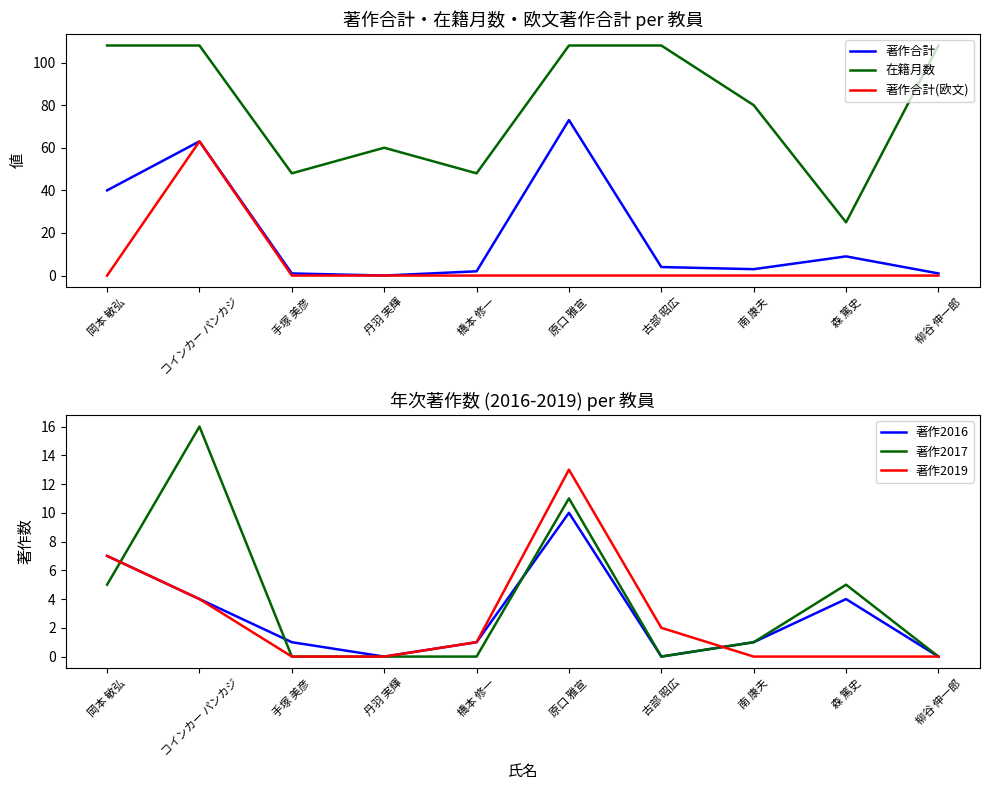

What is the label of the 7th point from the left?

古部 昭広